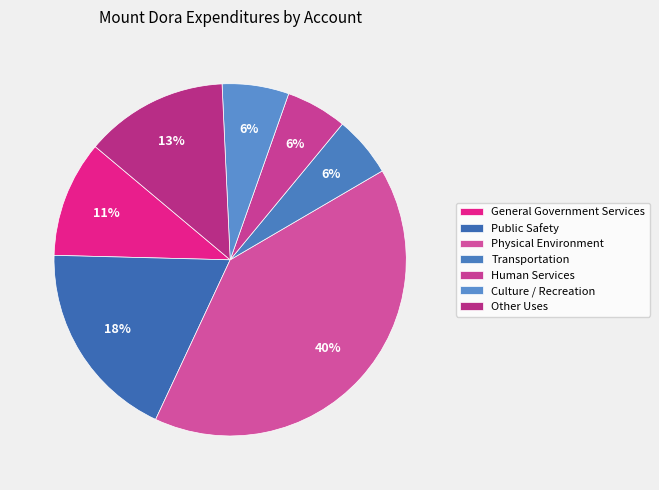

How many segments does this pie chart have?

7